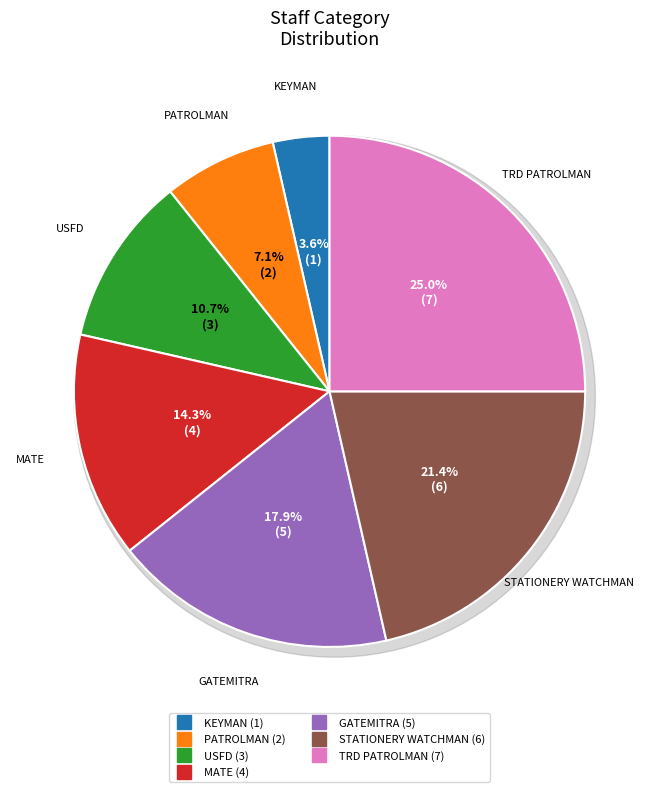

Is USFD the majority of the pie?

No